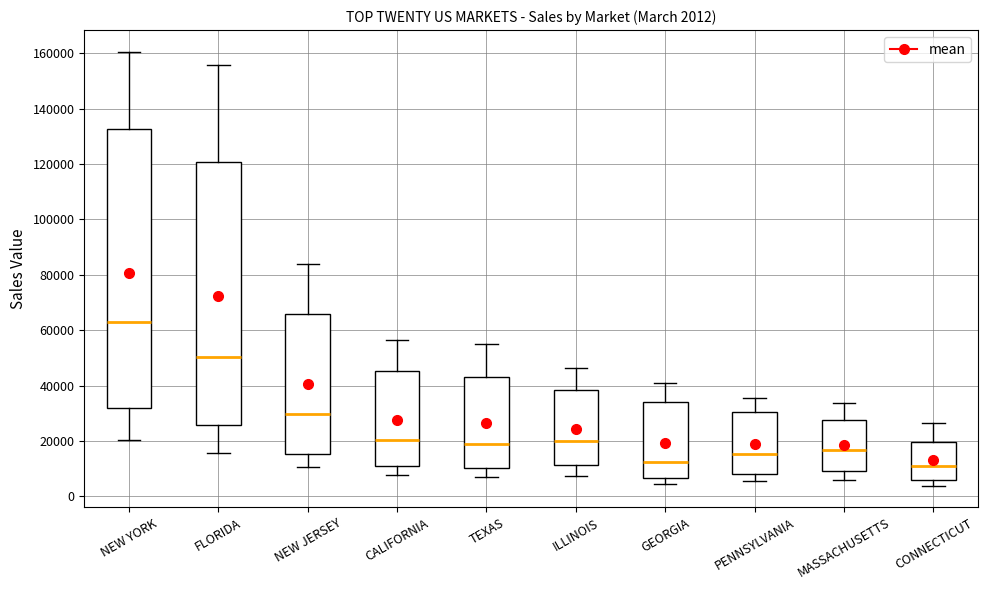

Which box is the tallest, from its lower edge to its upper edge?

NEW YORK